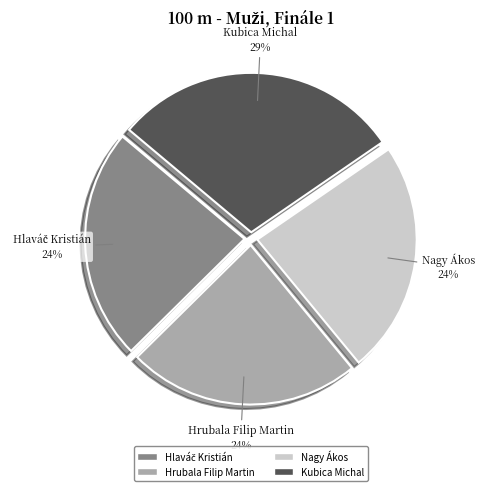

What is the largest slice in the pie chart?

Kubica Michal